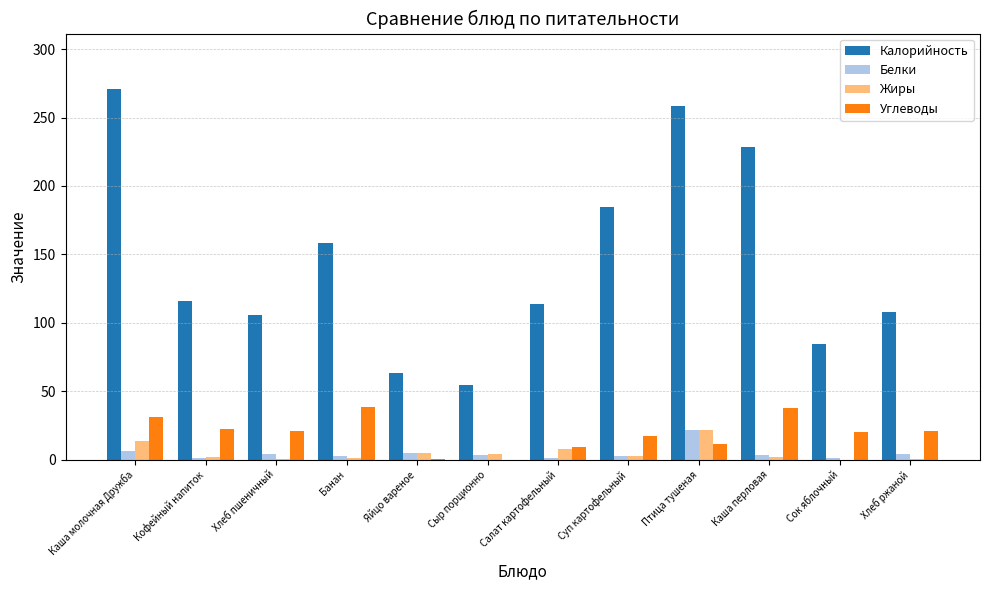

Is the value of Жиры at Сыр порционно greater than the value of Углеводы at Птица тушеная?

No